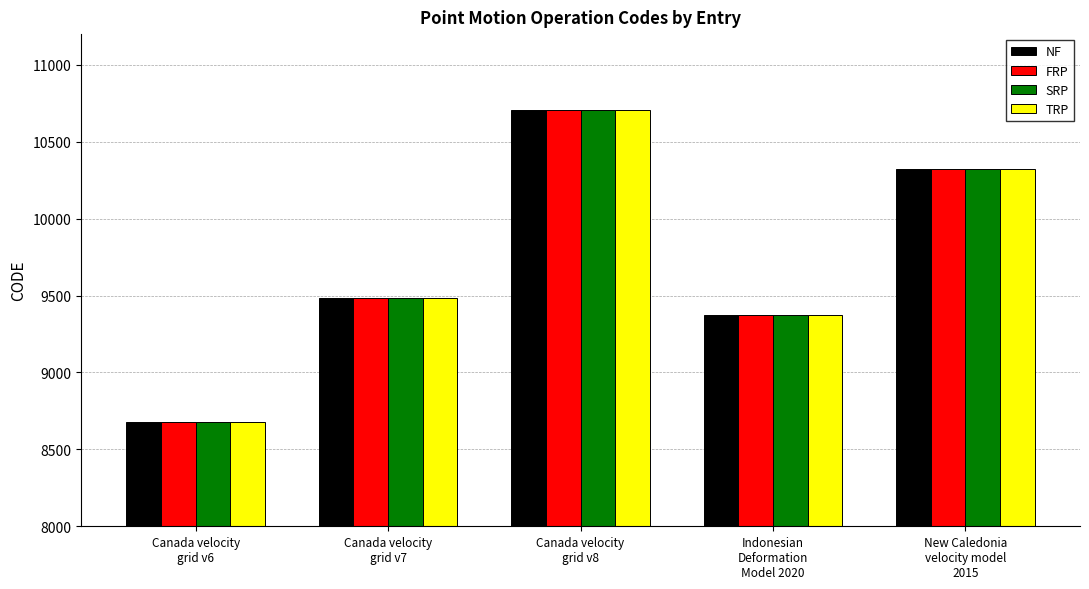

At how many categories does at least one series exceed 9881?

2